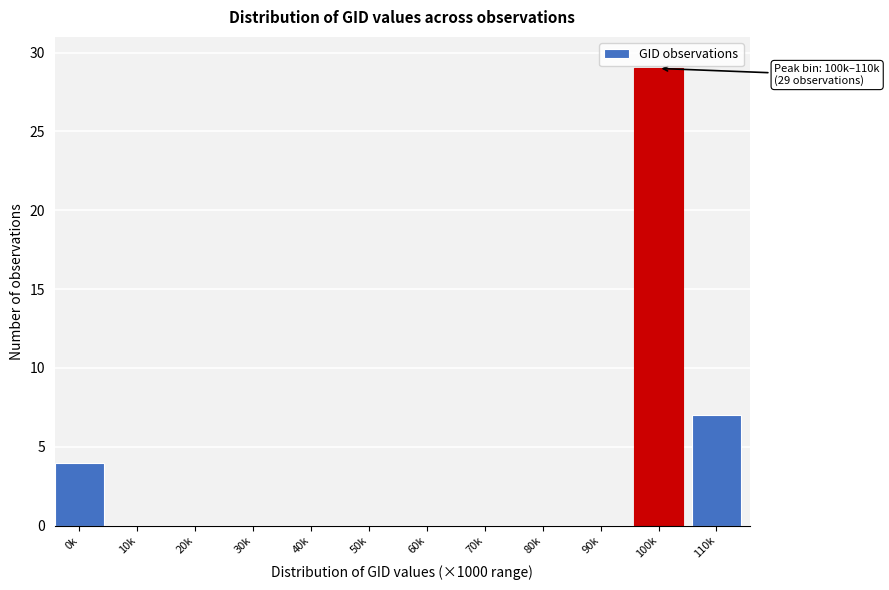

Reading right to left, list all the values displayed in this chart.

110k=7	100k=29	90k=0	80k=0	70k=0	60k=0	50k=0	40k=0	30k=0	20k=0	10k=0	0k=4